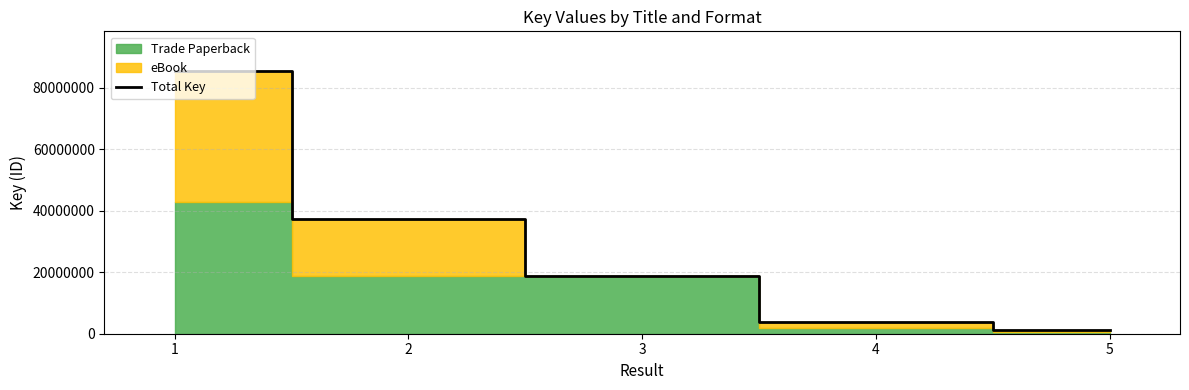

List the labels in order of value, smallest first.

5, 4, 3, 2, 1